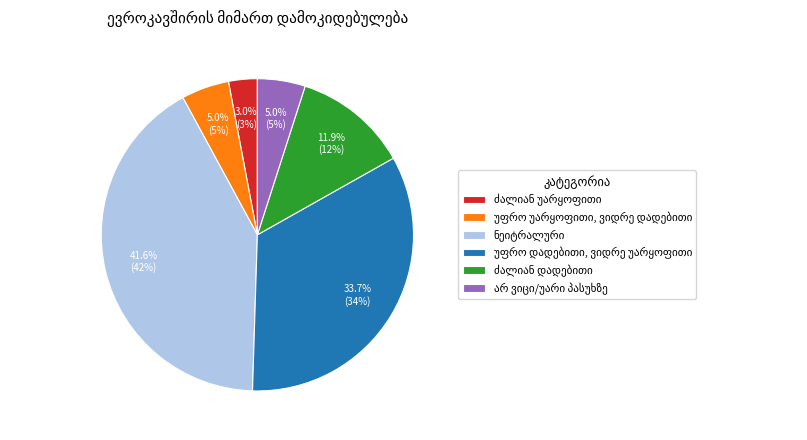

Does any single category account for the majority?

No